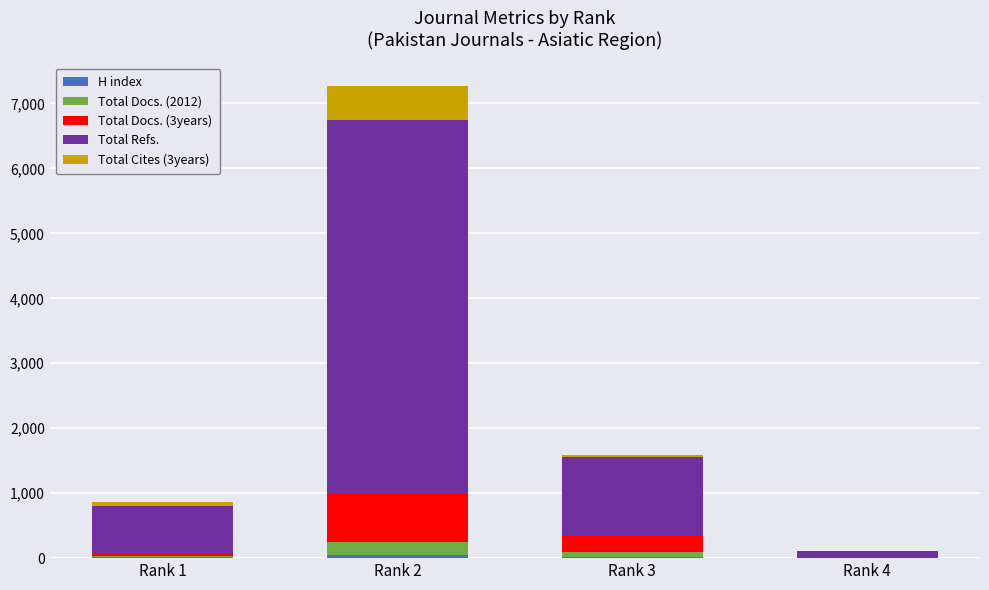

Are the bars horizontal?

No